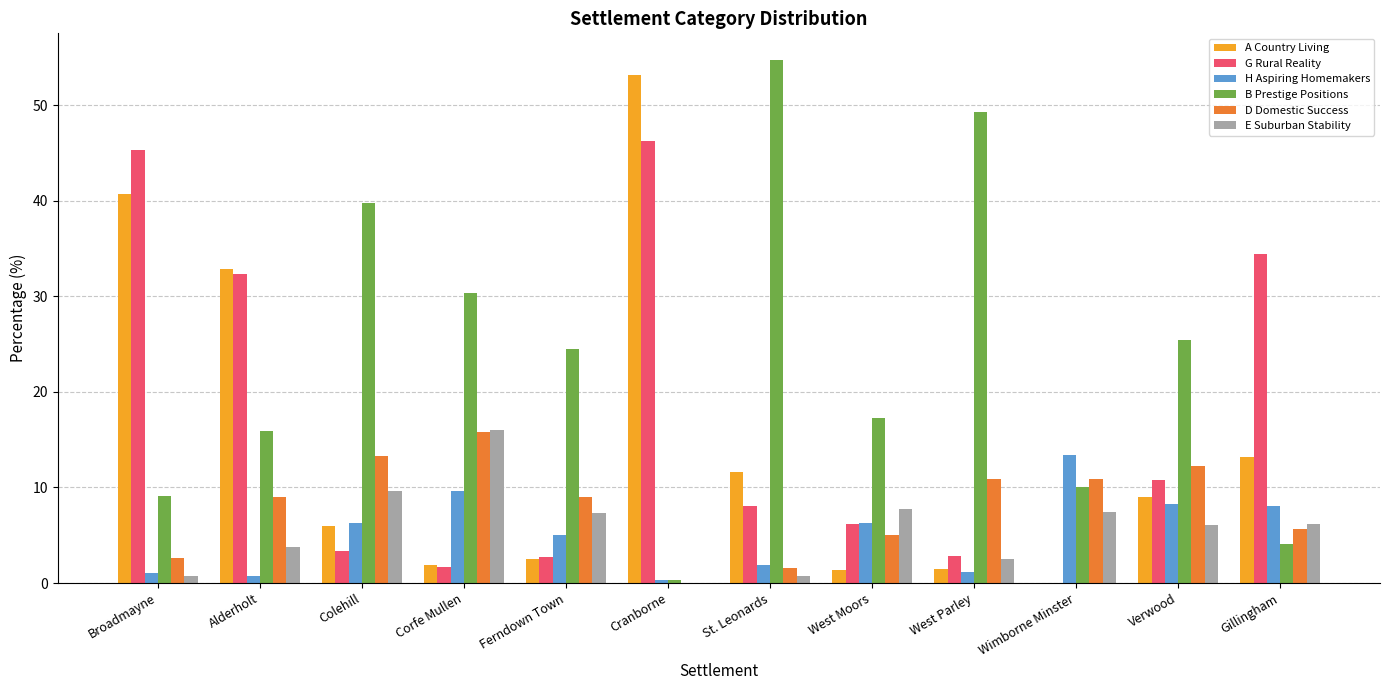

How many groups of bars are there?

12